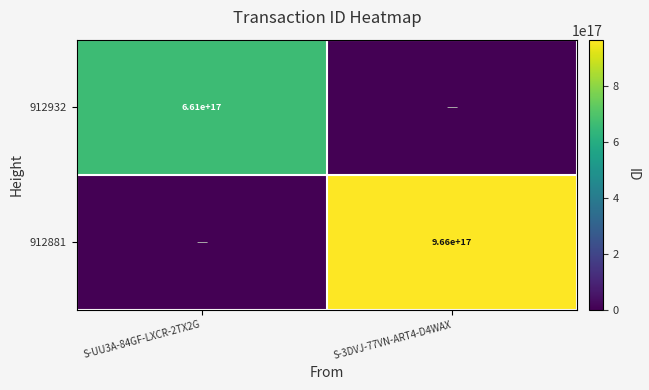

The 912881 series shows 966000000000000000 at S-3DVJ-77VN-ART4-D4WAX. True or false?

True